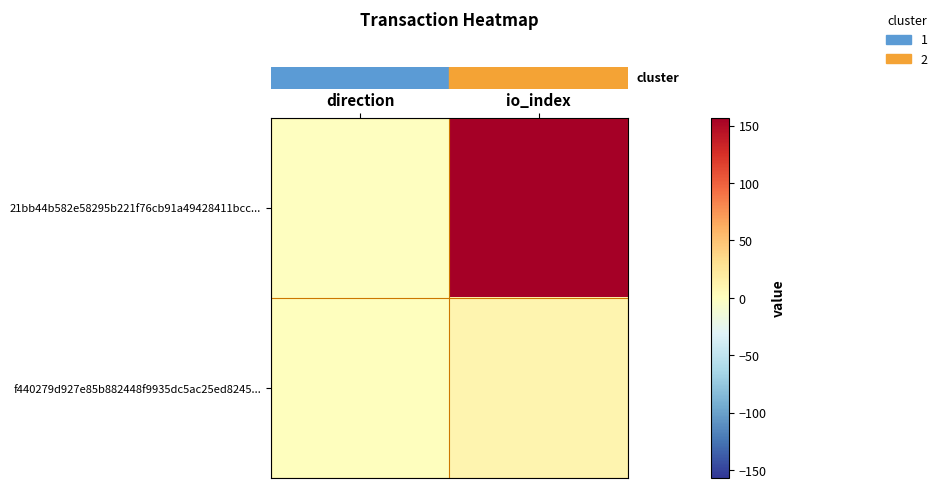

How many categories are shown in the chart?

2